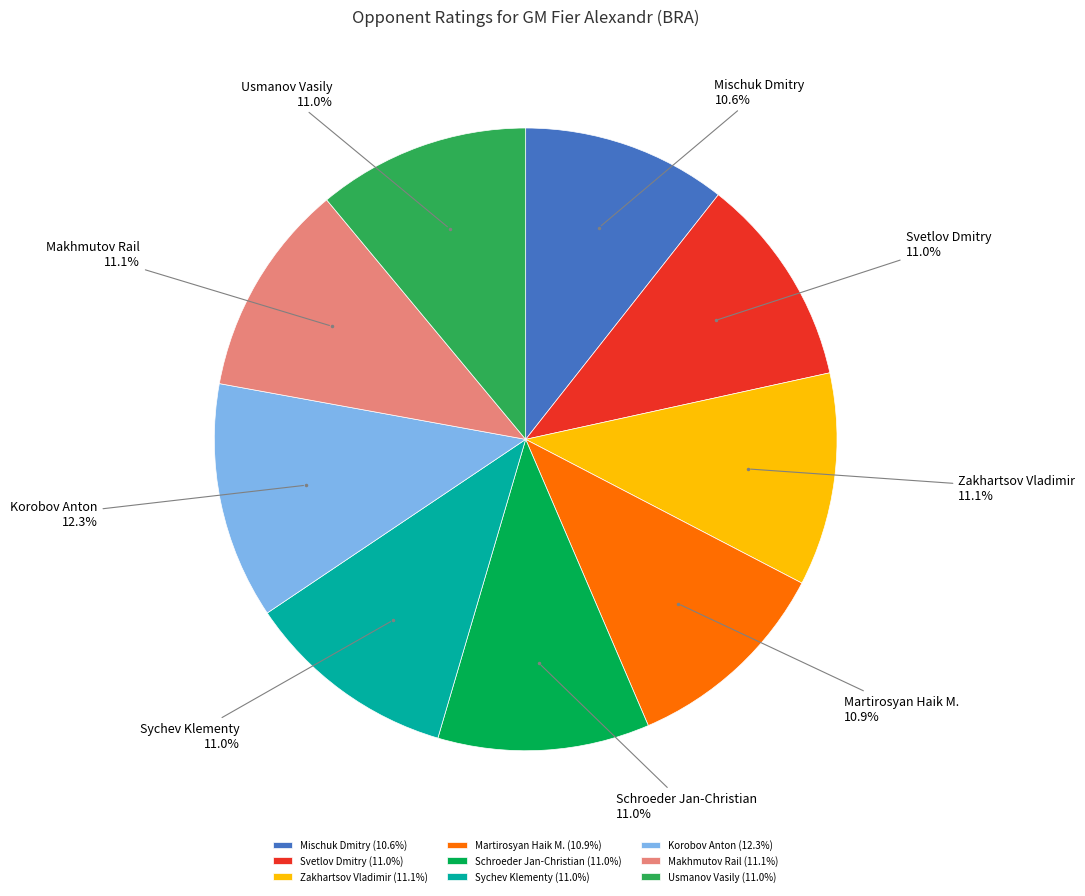

To the nearest percent, what portion does Usmanov Vasily represent?

11%